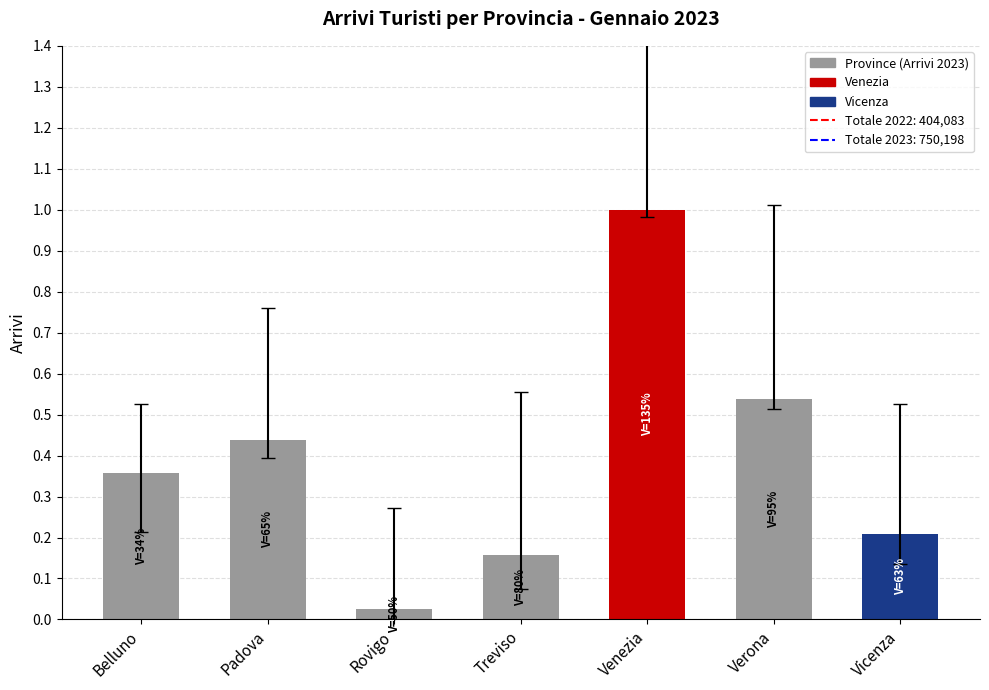

Are the bars horizontal?

No